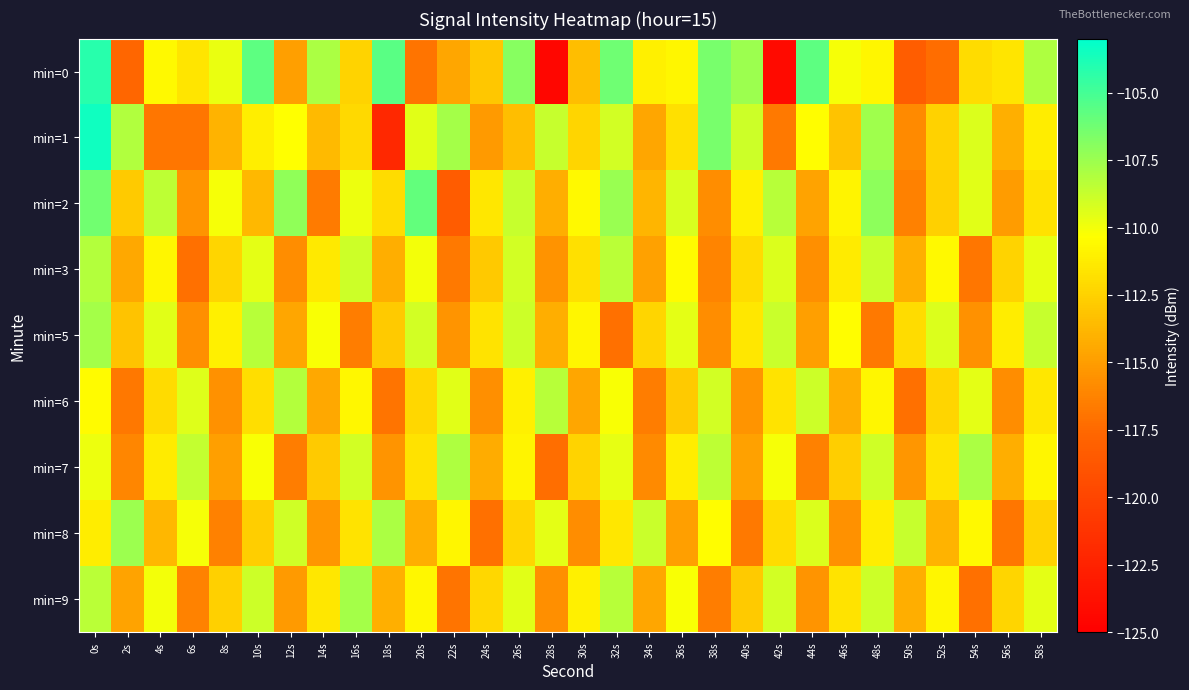

How many distinct data groups are displayed?

9